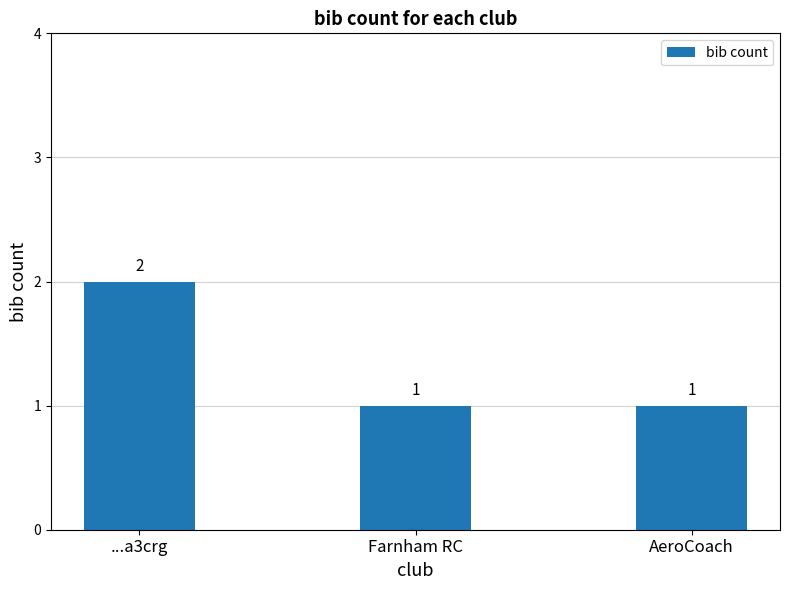

What position from the left is ...a3crg?

1